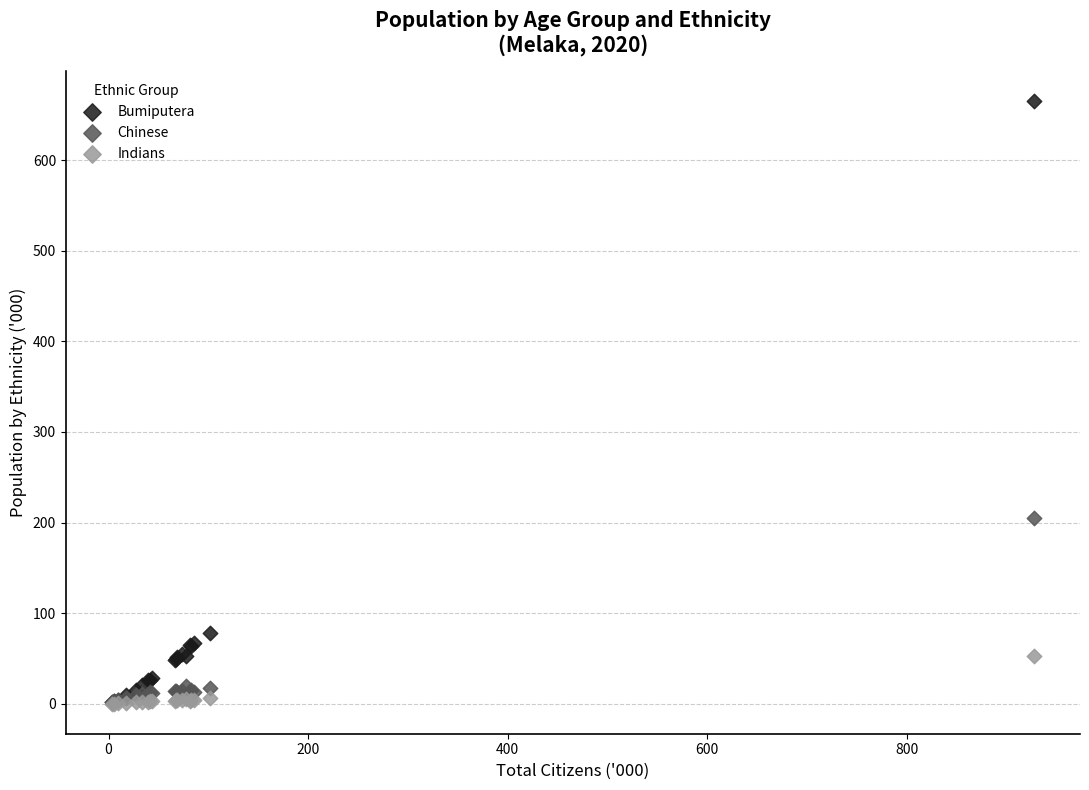

What are all the series names shown in the legend?

Bumiputera, Chinese, Indians